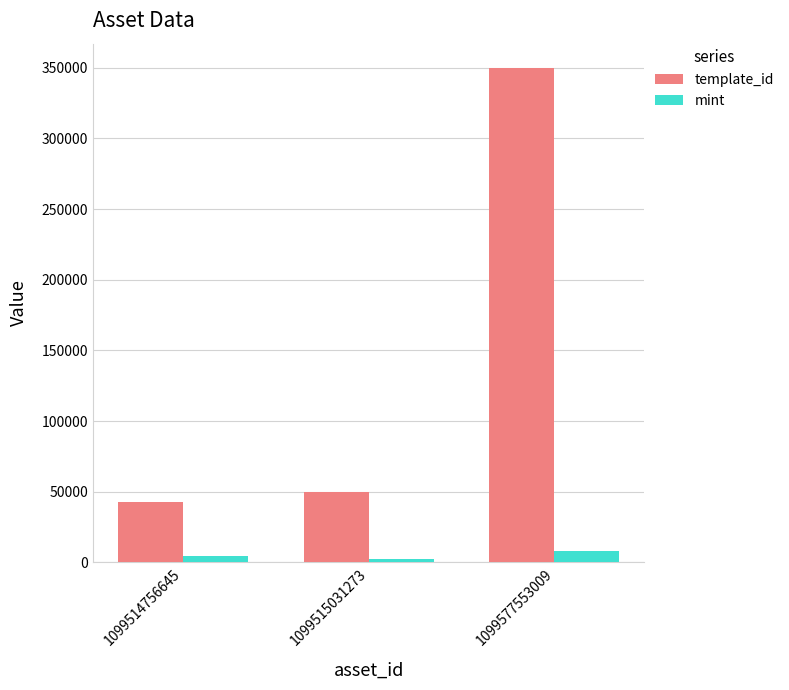

Rank the series by their maximum value, from highest to lowest.

template_id, mint